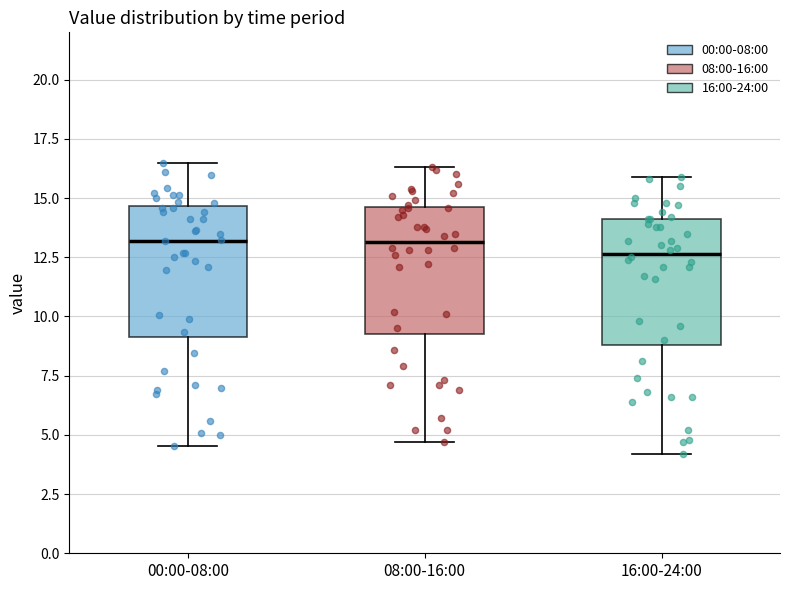

Reading left to right, transcribe this box plot: for each box, give where its median line is, the range the box spans, and where its two whiskers end, as read against the y-axis. The values are not printed on the chart, so give them approximately, as read against the axis.

00:00-08:00: median 13.0, box 9.0 to 14.5, whiskers 4.5 to 16.5
08:00-16:00: median 13.0, box 9.5 to 14.5, whiskers 4.5 to 16.5
16:00-24:00: median 12.5, box 9.0 to 14.0, whiskers 4.0 to 16.0